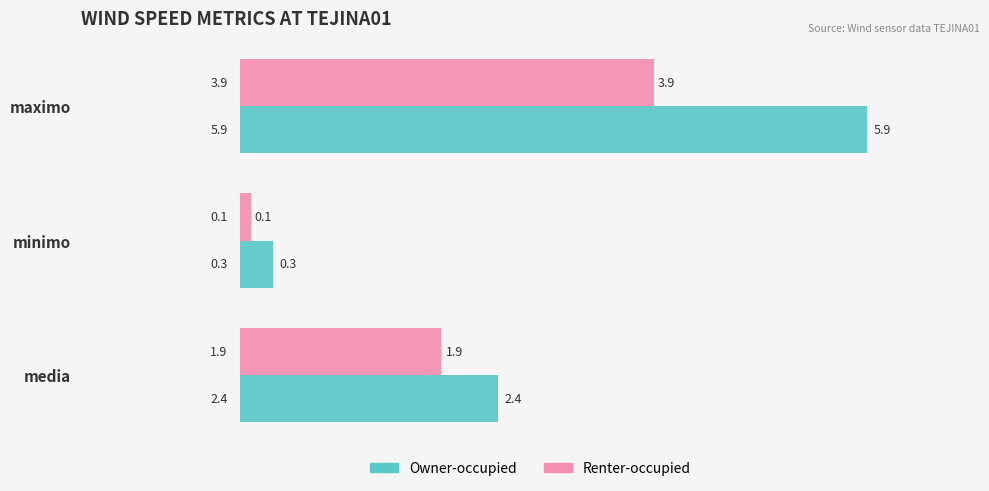

At which label is Owner-occupied closest to 3?

media